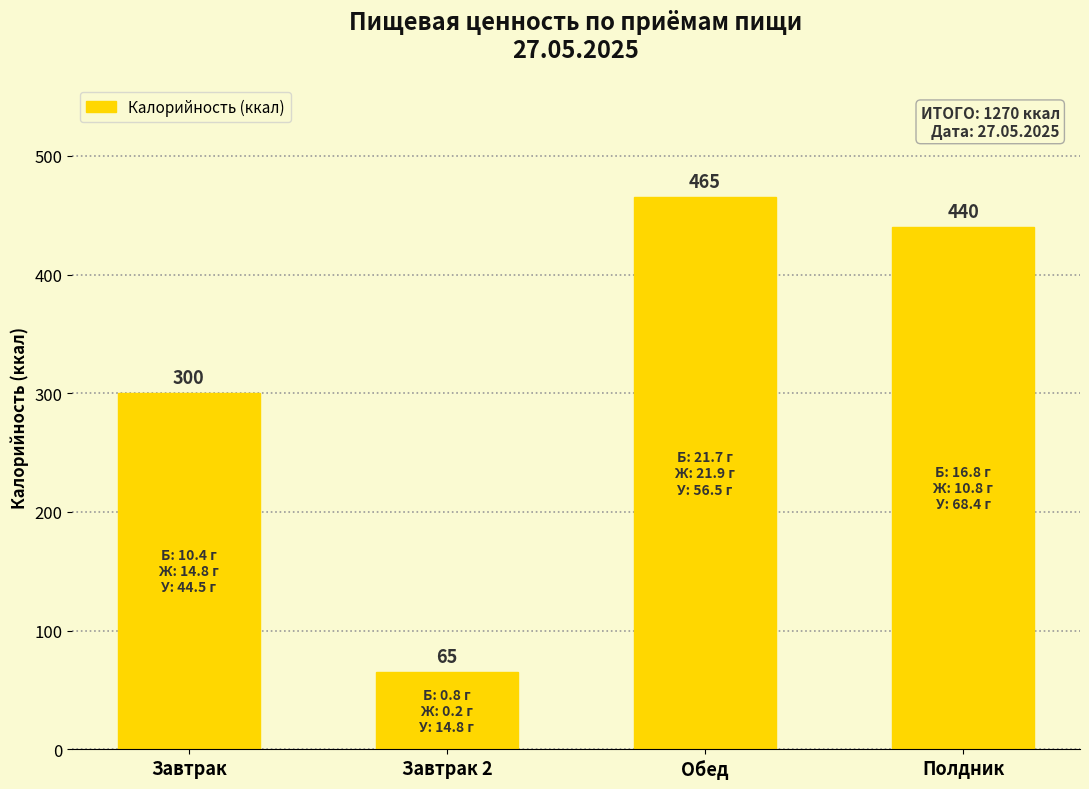

Reading right to left, extract all data points from this chart.

Полдник=440	Обед=465	Завтрак 2=65	Завтрак=300